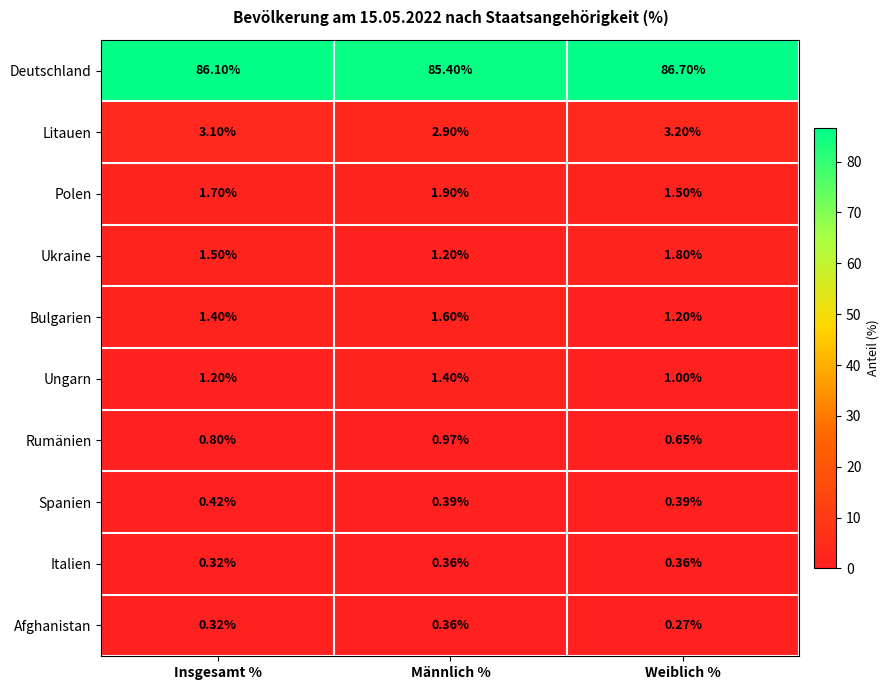

Which category has the highest value in the Rumänien series?

Männlich %